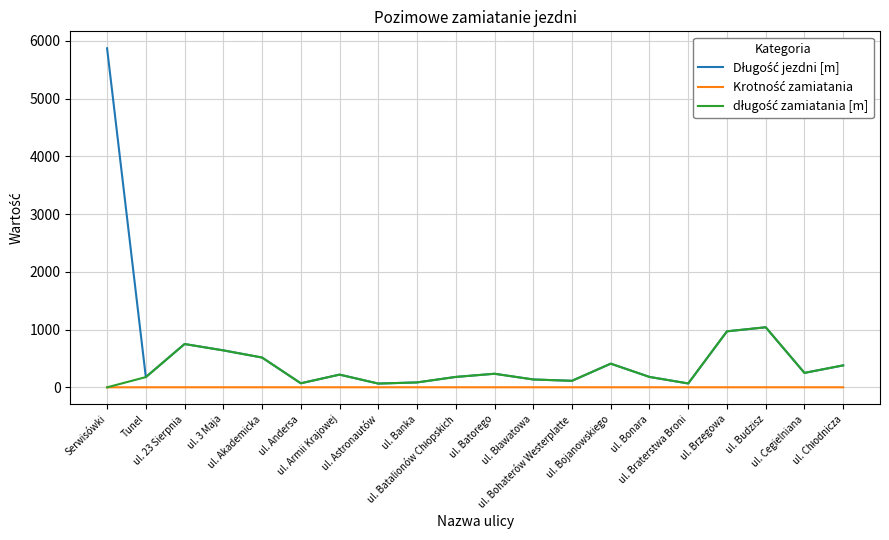

What is the greatest value displayed?

5872